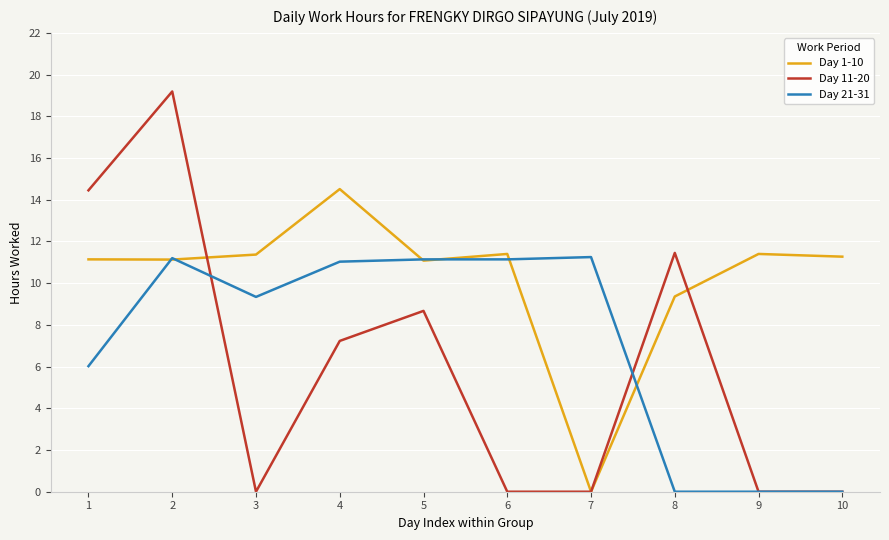

True or false: Day 1-10 has a value of 11.1 at 2.

True